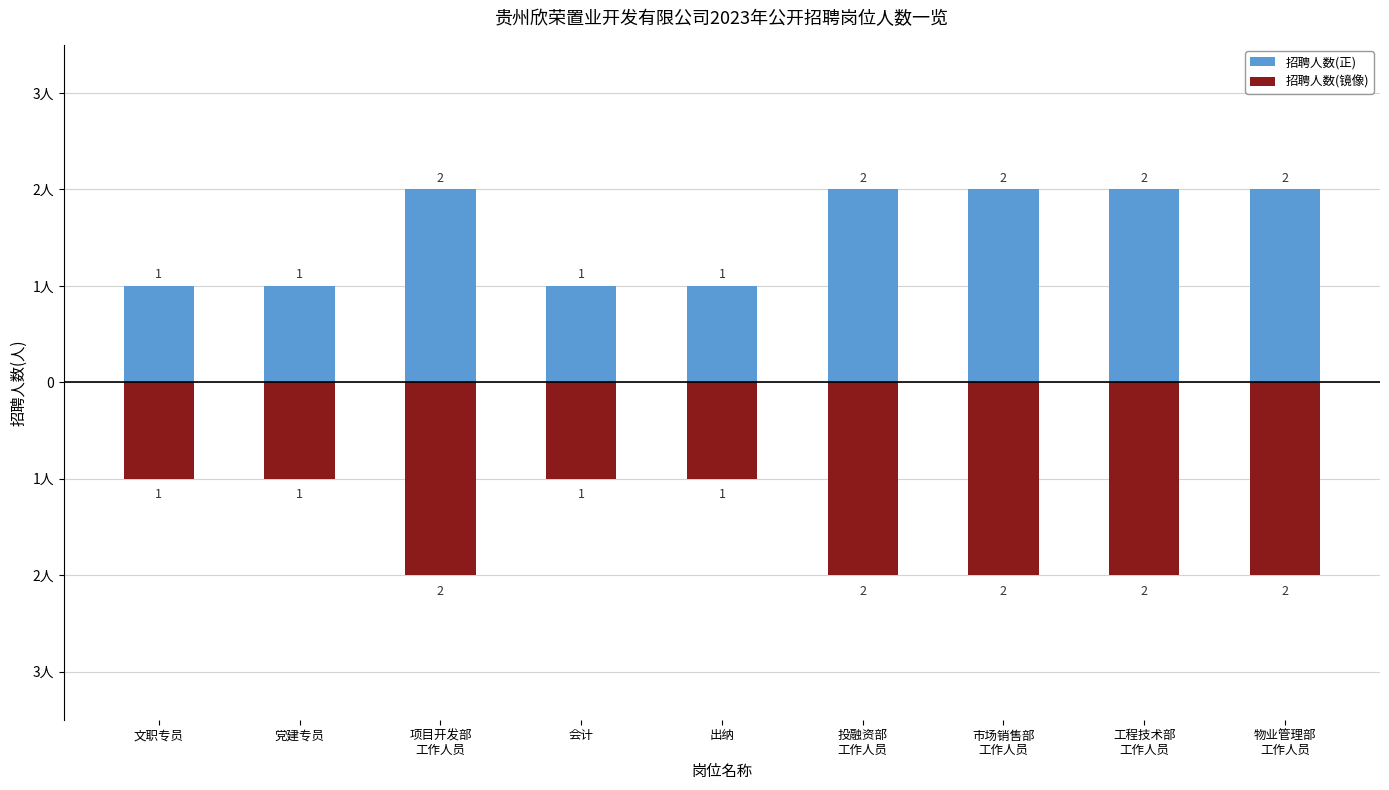

Which label corresponds to the largest value in the chart?

项目开发部
工作人员